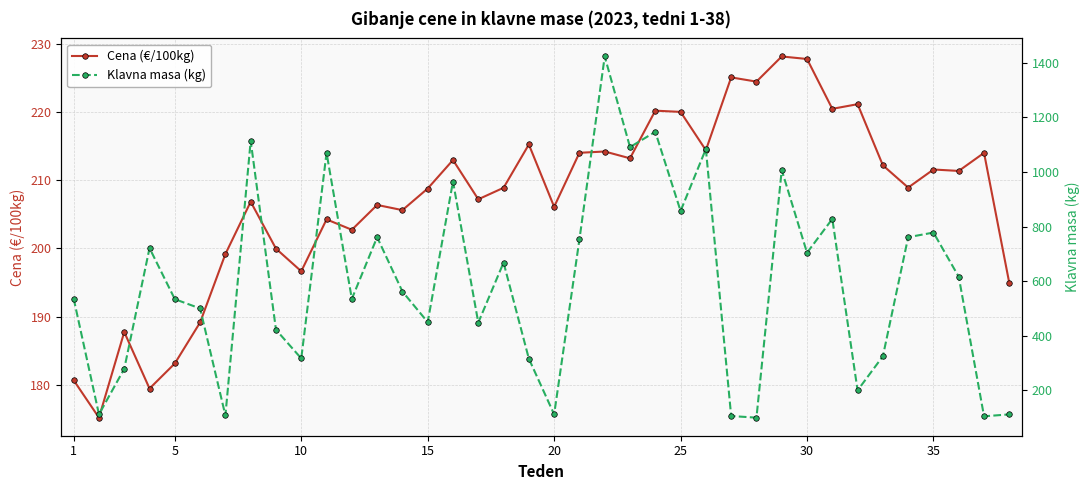

What is the highest value of the Cena (€/100kg) series?

228.2